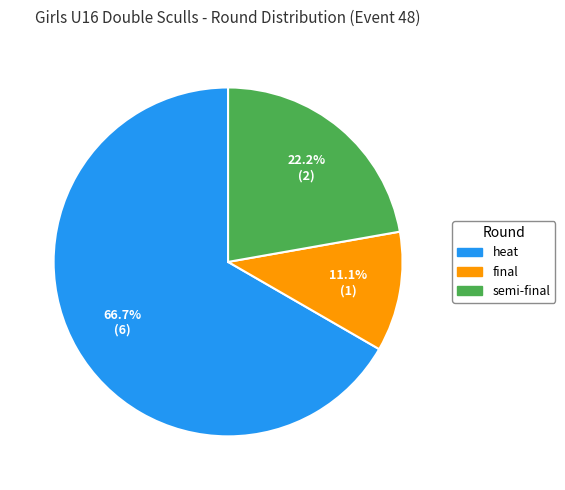

What portion of the pie excludes heat?

33.3%